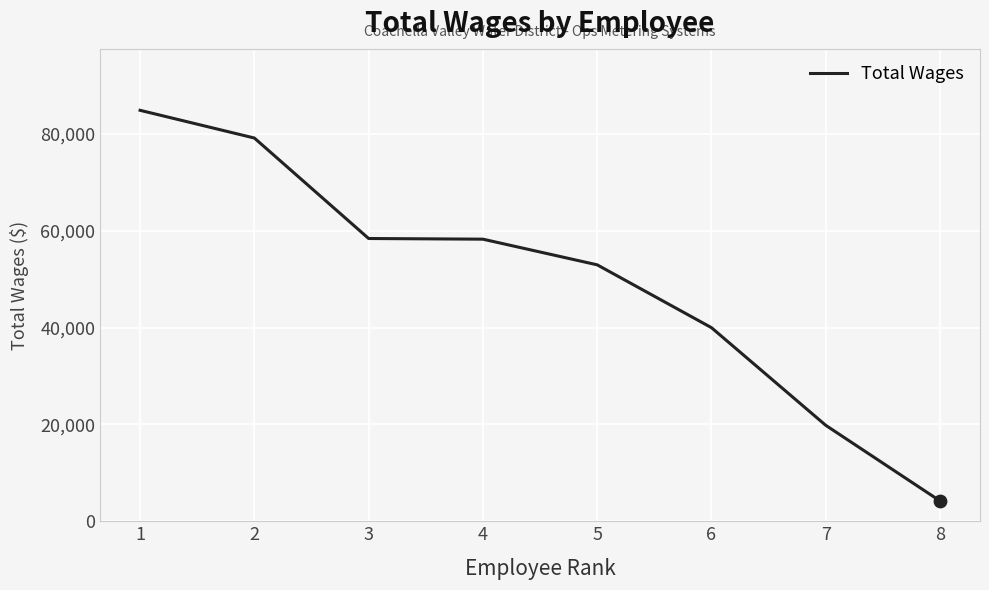

What is the change in value from 5 to 7?

-33148